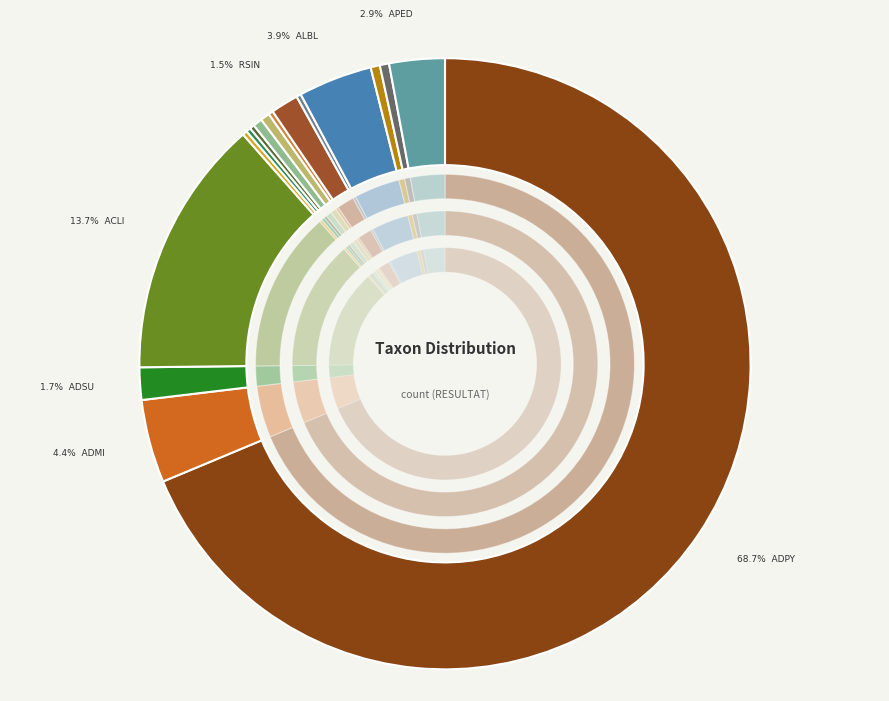

How many segments does this pie chart have?

16